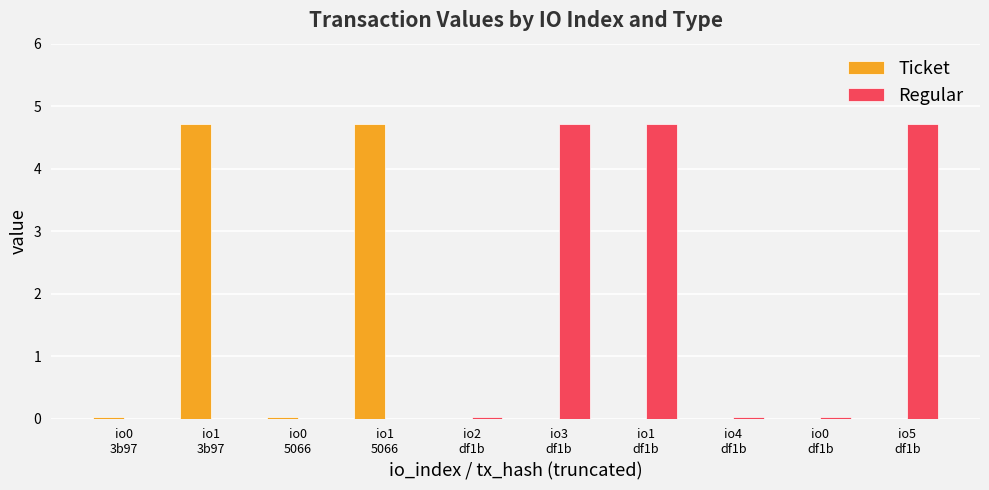

What is the maximum value for Regular?

4.7